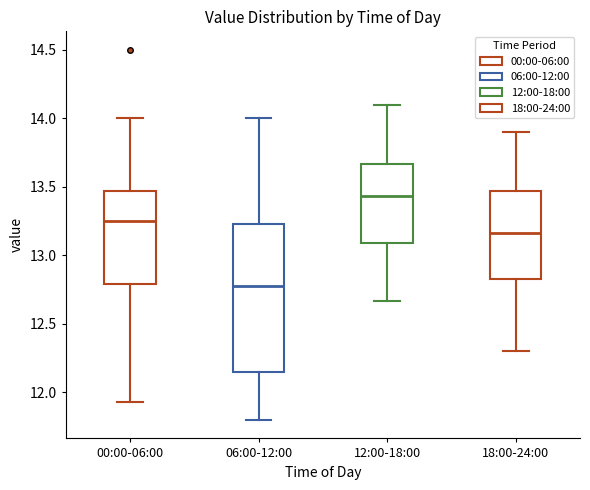

Where is the upper edge of the box for 00:00-06:00 on the y-axis? The values are not printed on the chart, so give them approximately, as read against the axis.

13.45